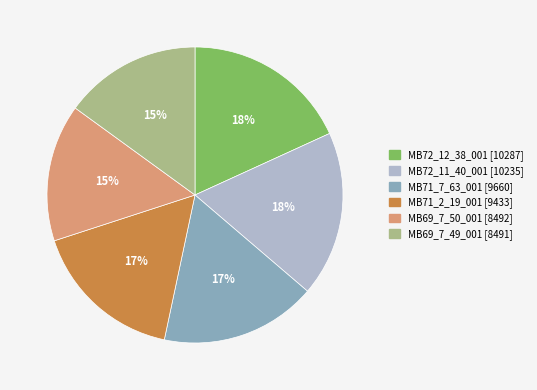

Is the sum of MB72_11_40_001 and MB69_7_50_001 greater than half?

No